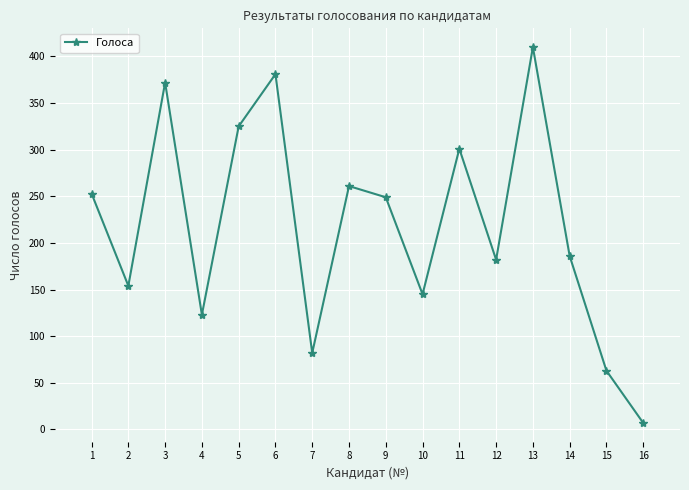

How many lines are shown in the chart?

1